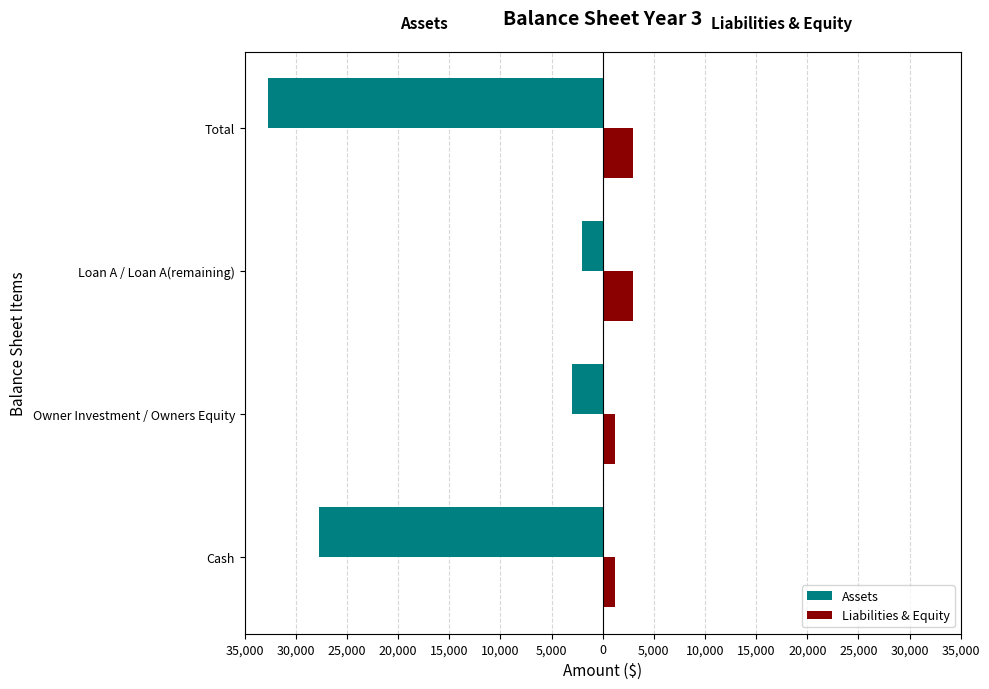

Rank the series by their average value, from lowest to highest.

Assets, Liabilities & Equity